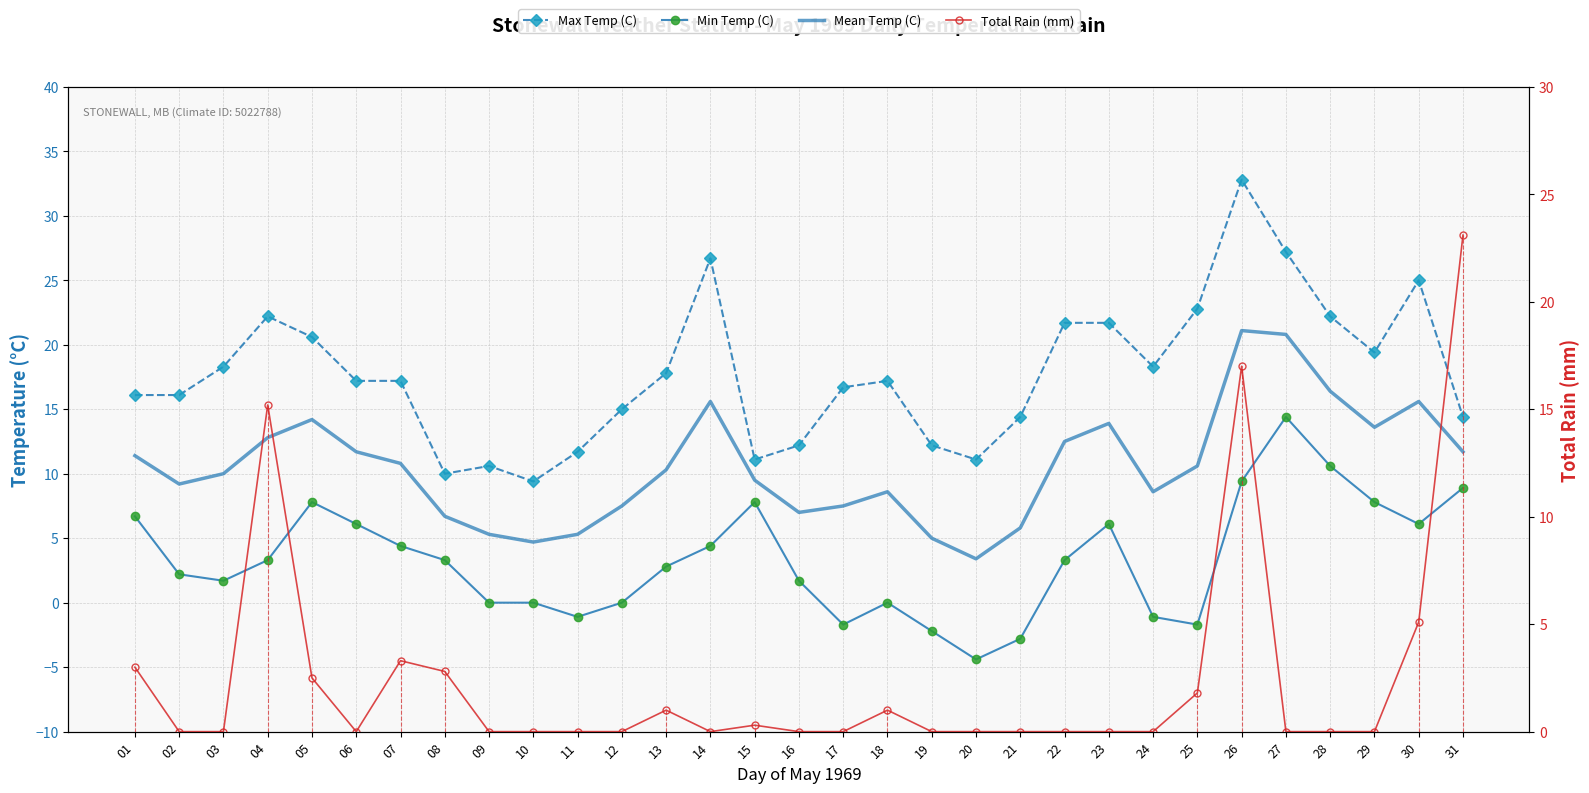

What is the sum of all Max Temp (C) values?

549.3